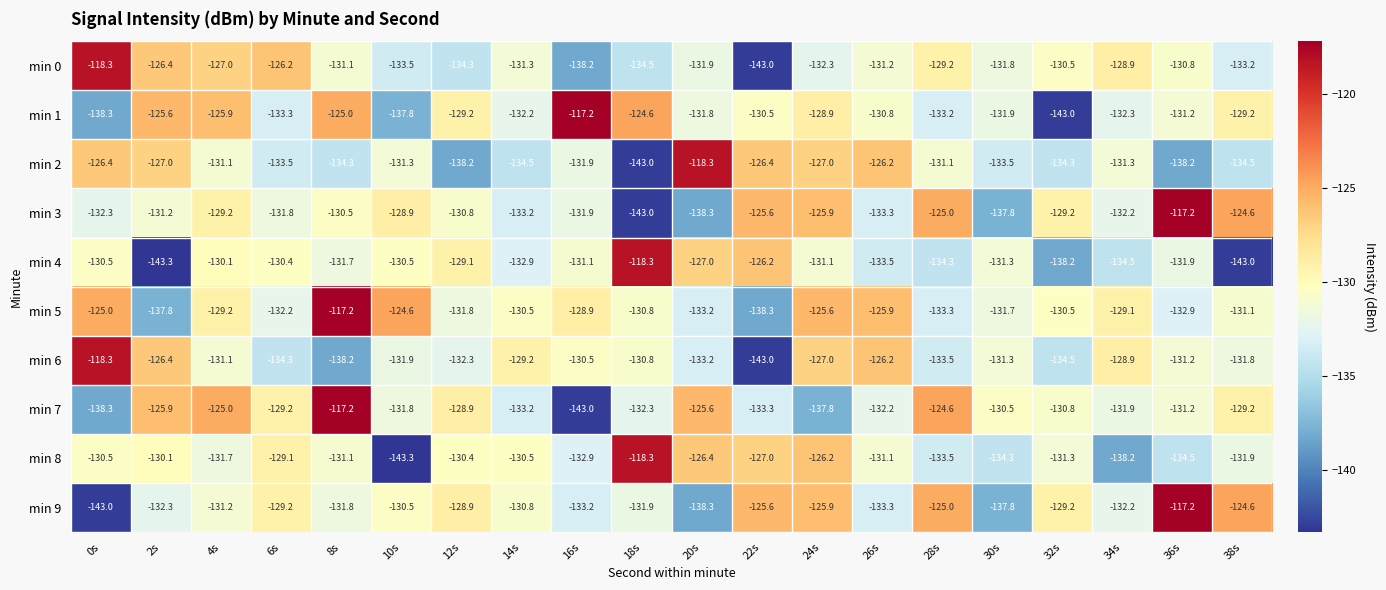

Is the value of min 5 at 20s greater than the value of min 3 at 8s?

No